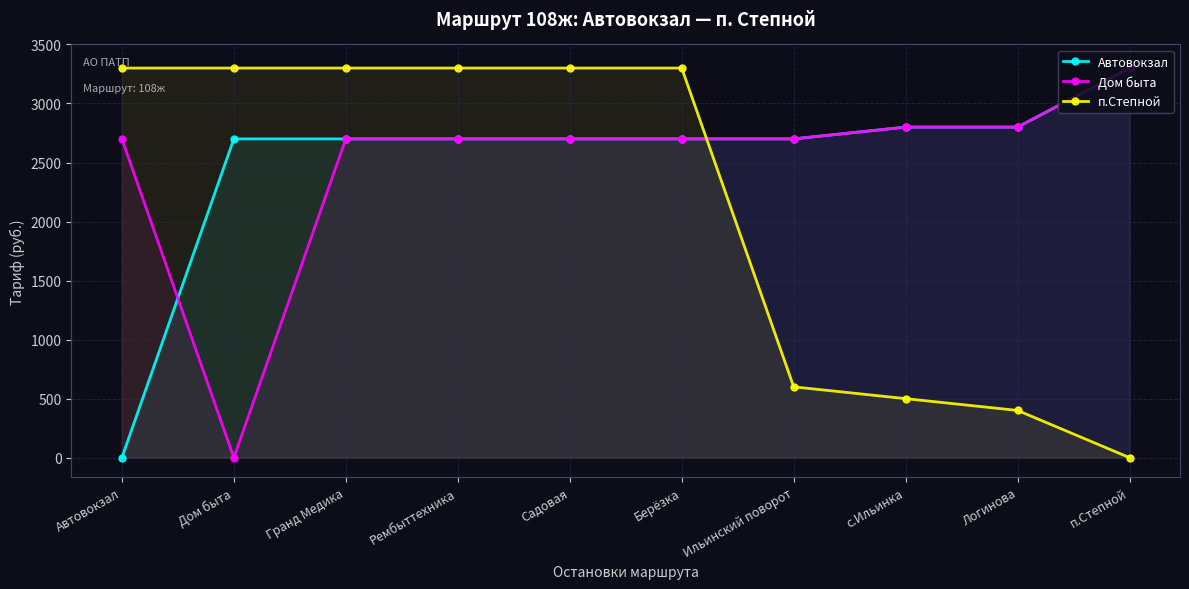

Is it true that Дом быта equals 2700 at Рембыттехника?

True